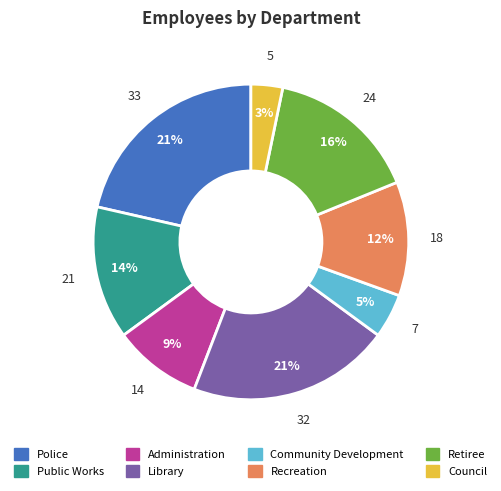

What percentage is the Community Development slice, to the nearest percent?

5%